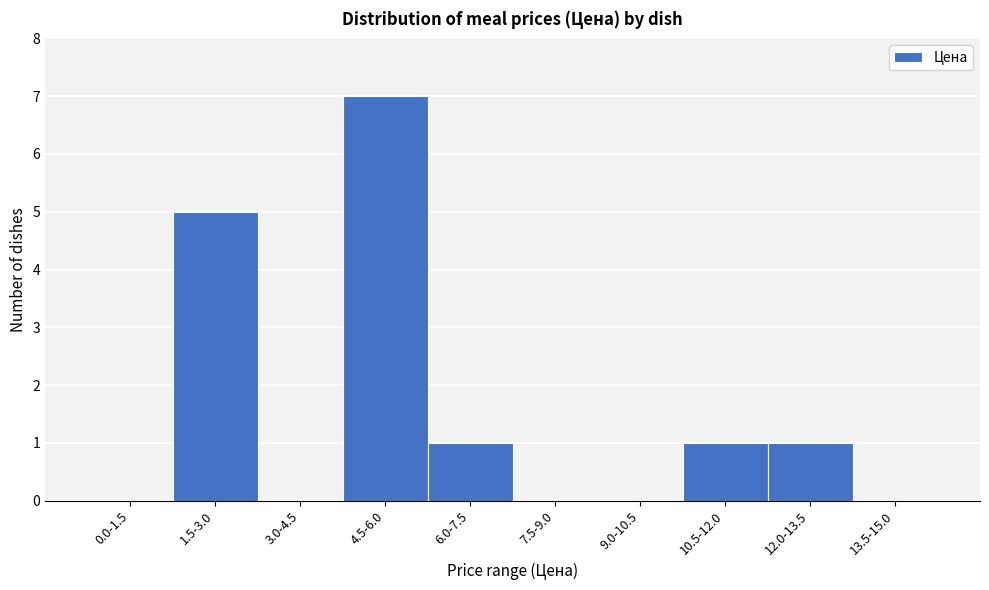

Reading right to left, extract all data points from this chart.

13.5-15.0=0	12.0-13.5=1	10.5-12.0=1	9.0-10.5=0	7.5-9.0=0	6.0-7.5=1	4.5-6.0=7	3.0-4.5=0	1.5-3.0=5	0.0-1.5=0